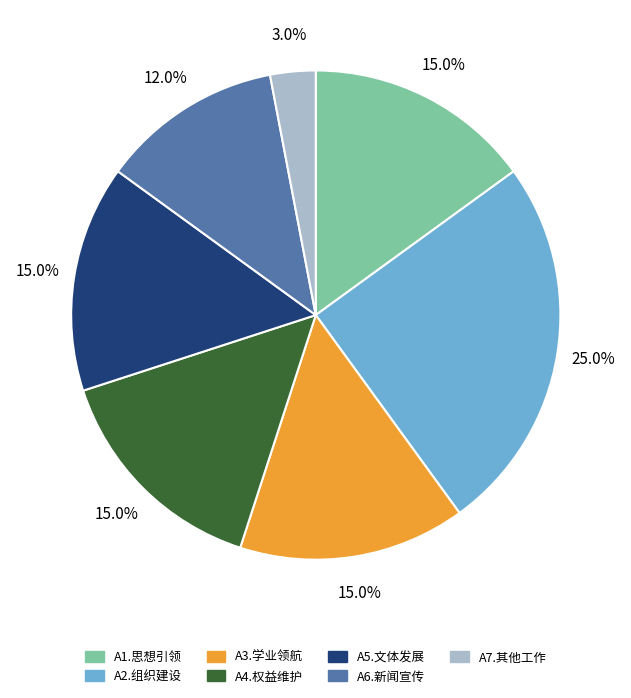

Is there any slice that represents more than half of the pie?

No